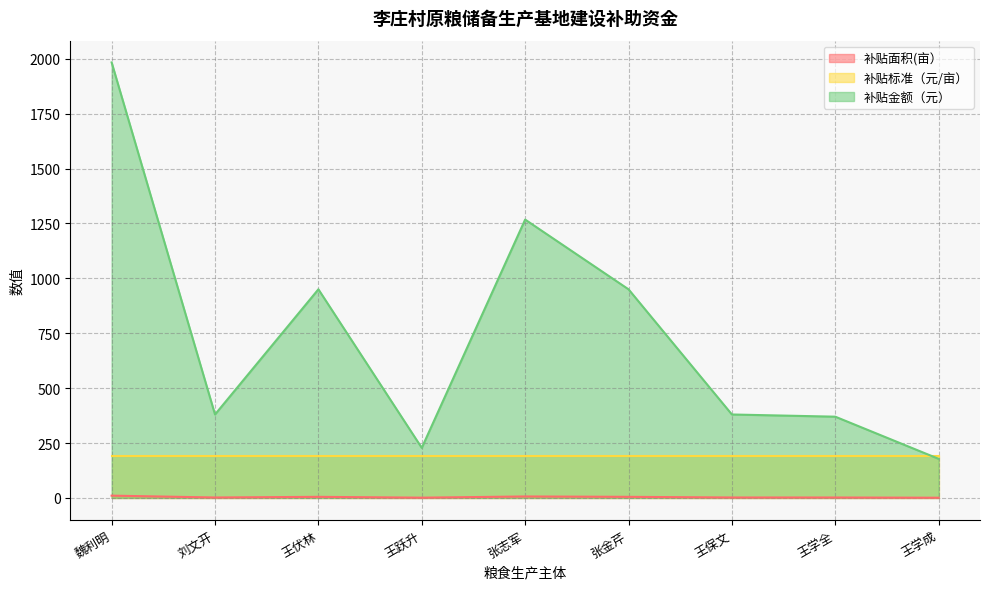

How many values in the 补贴金额（元） series exceed 380?

4